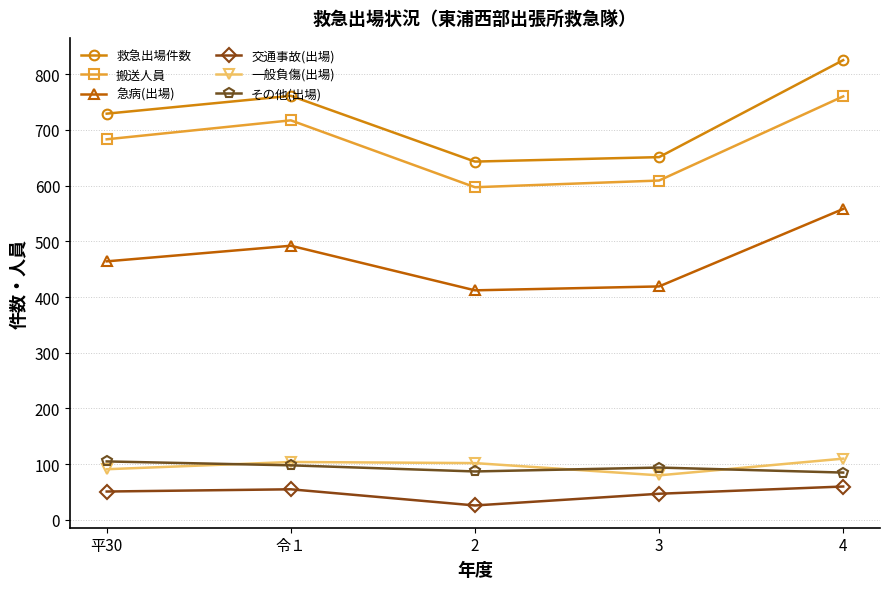

What are all the series names shown in the legend?

救急出場件数, 搬送人員, 急病(出場), 交通事故(出場), 一般負傷(出場), その他(出場)